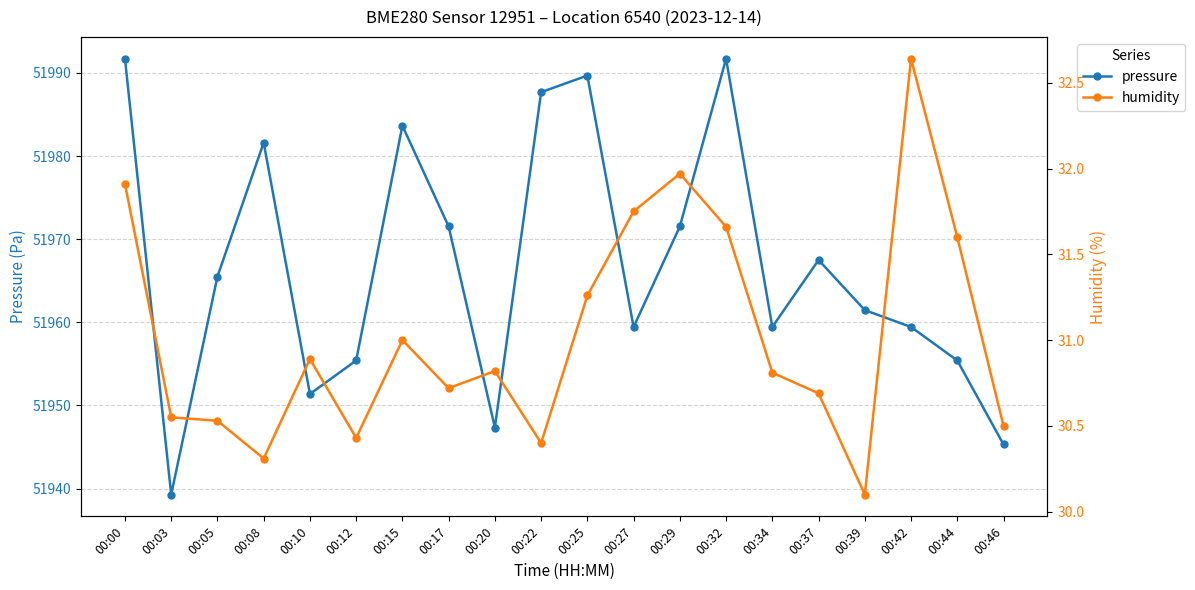

What is the average value of the humidity series?

31.0